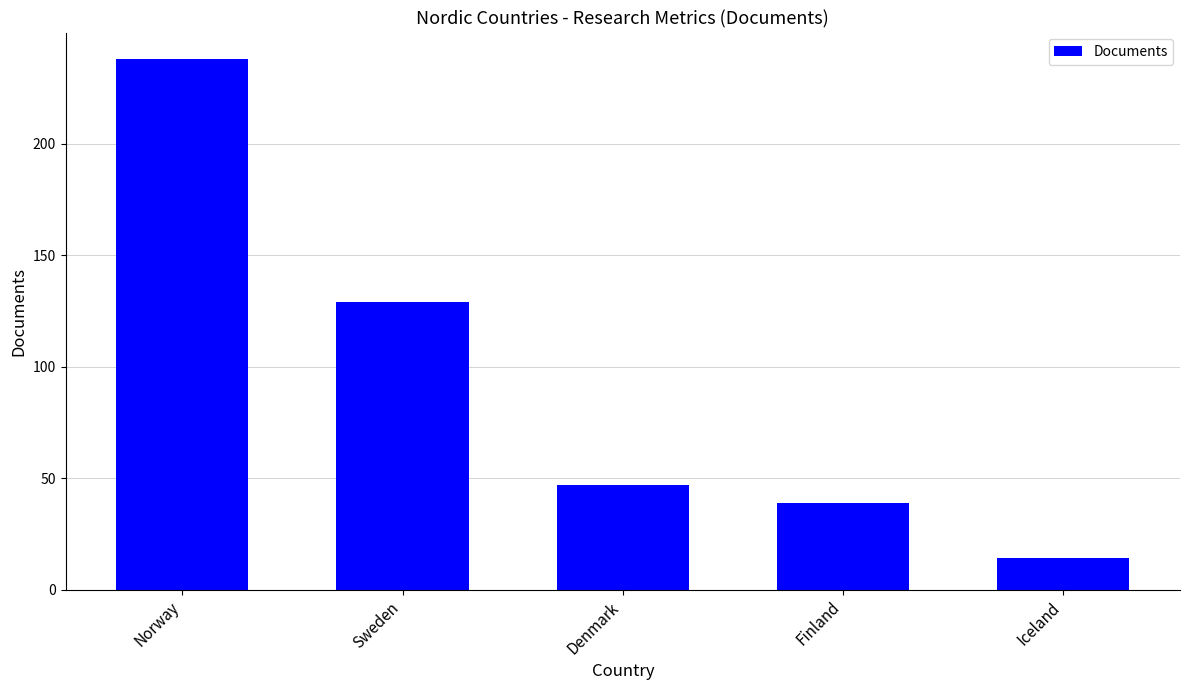

Approximately how many times larger is the value at Iceland compared to Norway?

0.1